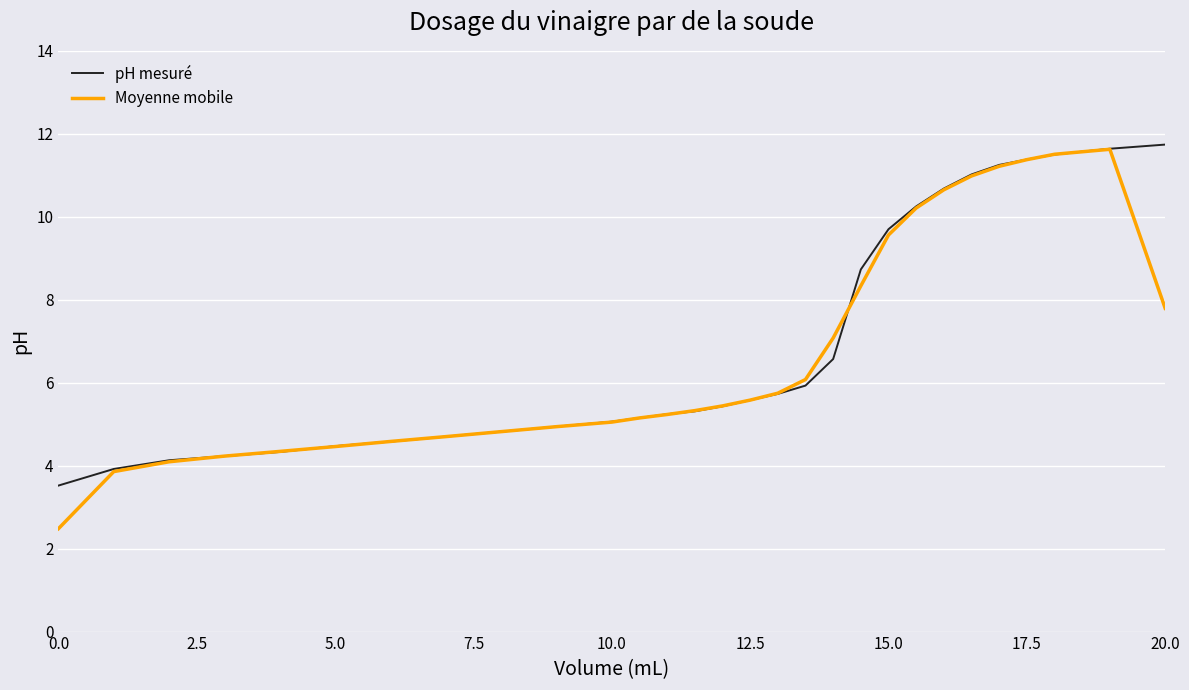

What is the maximum value for Moyenne mobile?

11.6